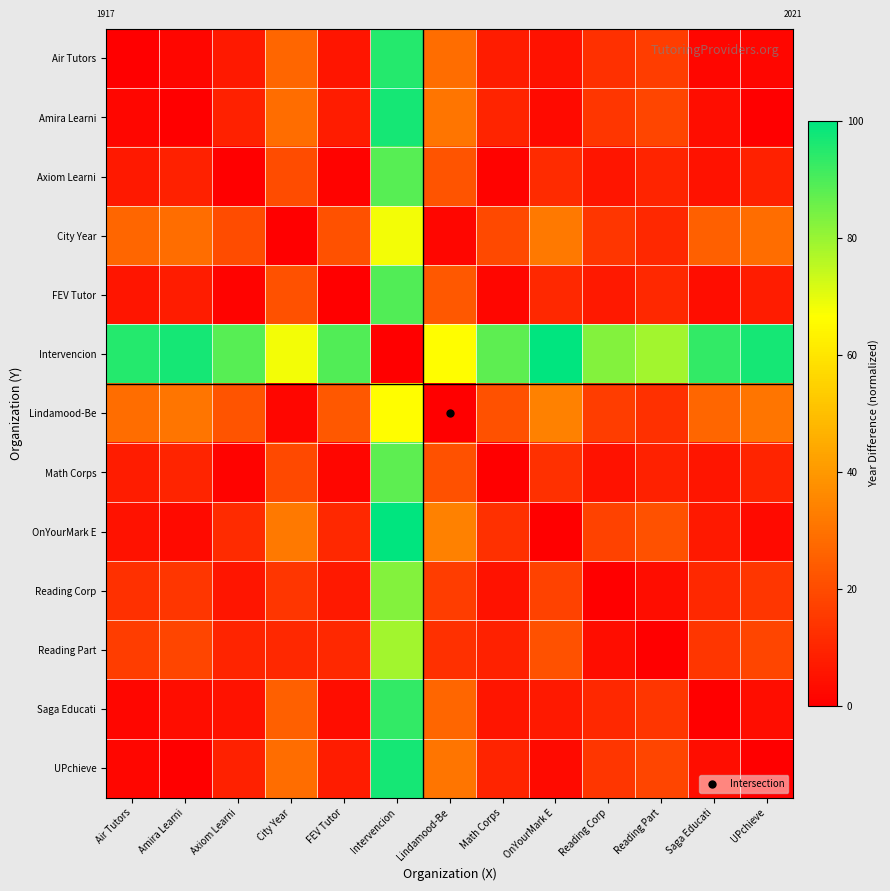

At which category is the sum across all series the highest?

Intervencion